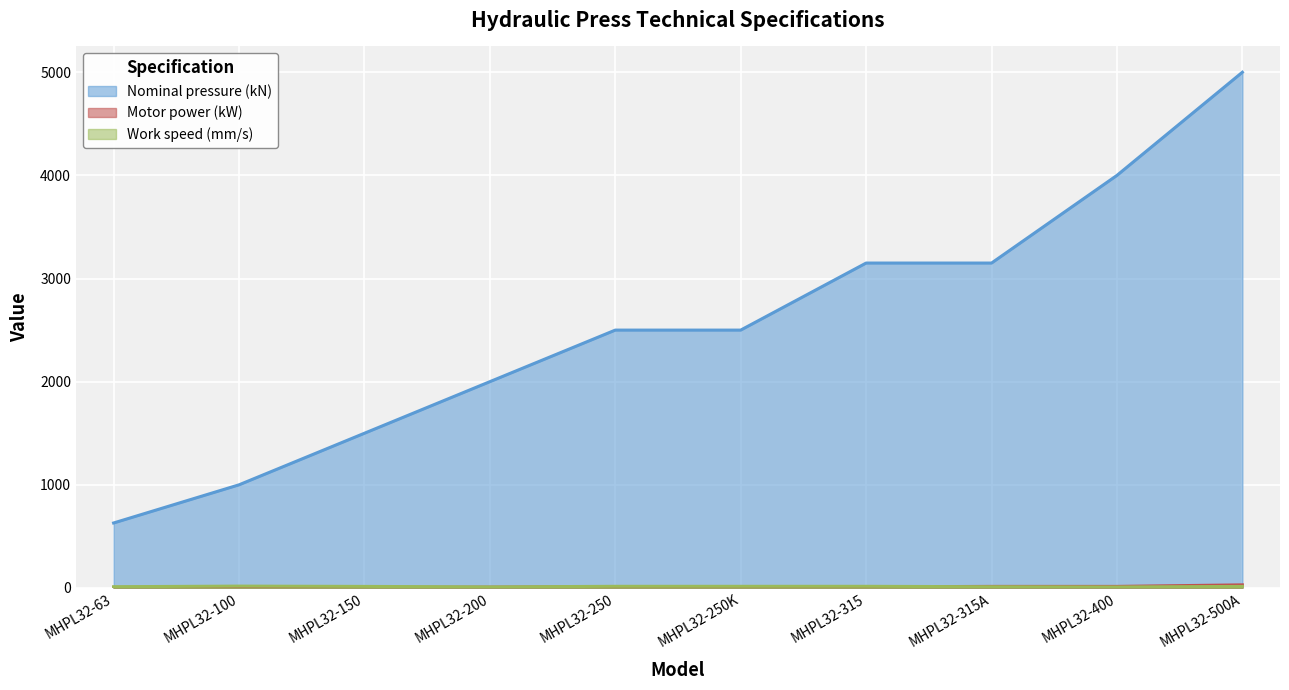

Is the value of Work speed (mm/s) at MHPL32-250 greater than the value of Motor power (kW) at MHPL32-100?

Yes